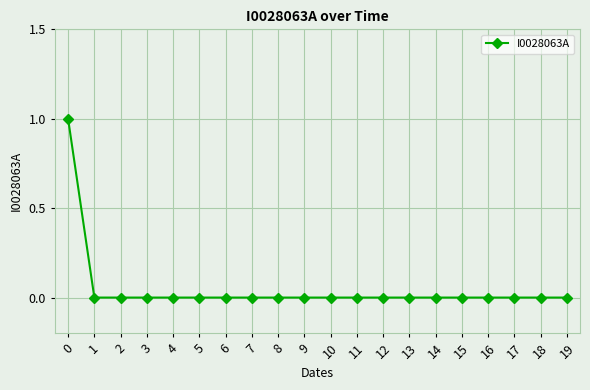

Is it true that the value at 7 is 0?

True